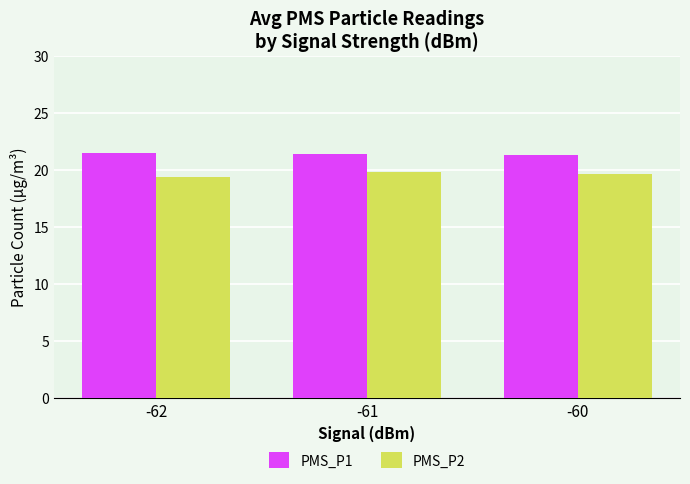

Is the value of PMS_P1 at -61 greater than the value of PMS_P2 at -61?

Yes